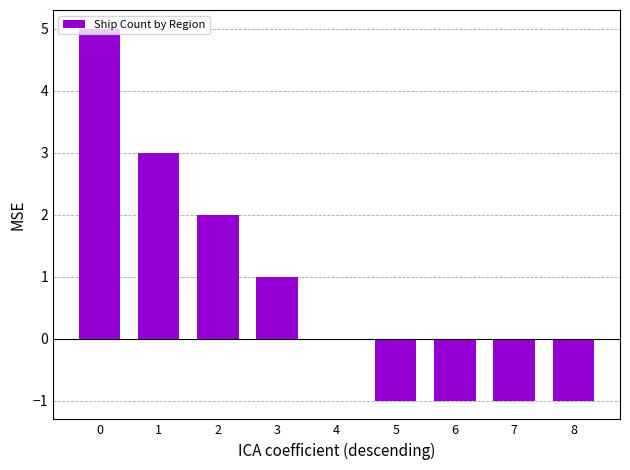

Where is the data nearest to the value 2?

2